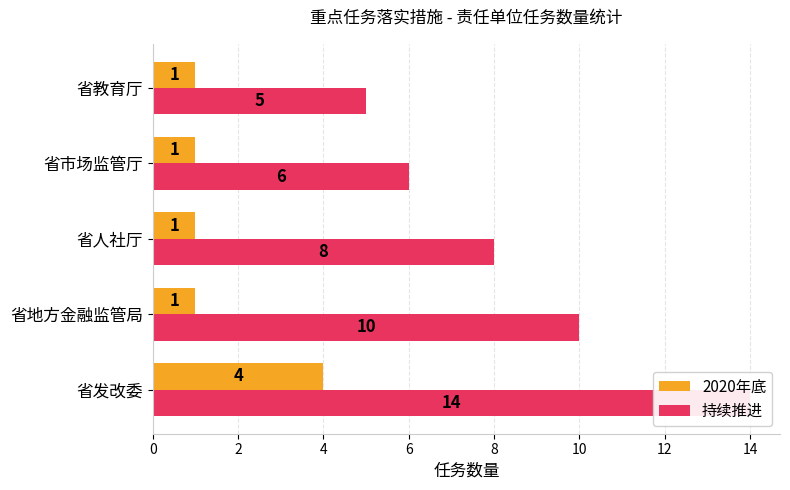

Read the 持续推进 value at 省人社厅.

8